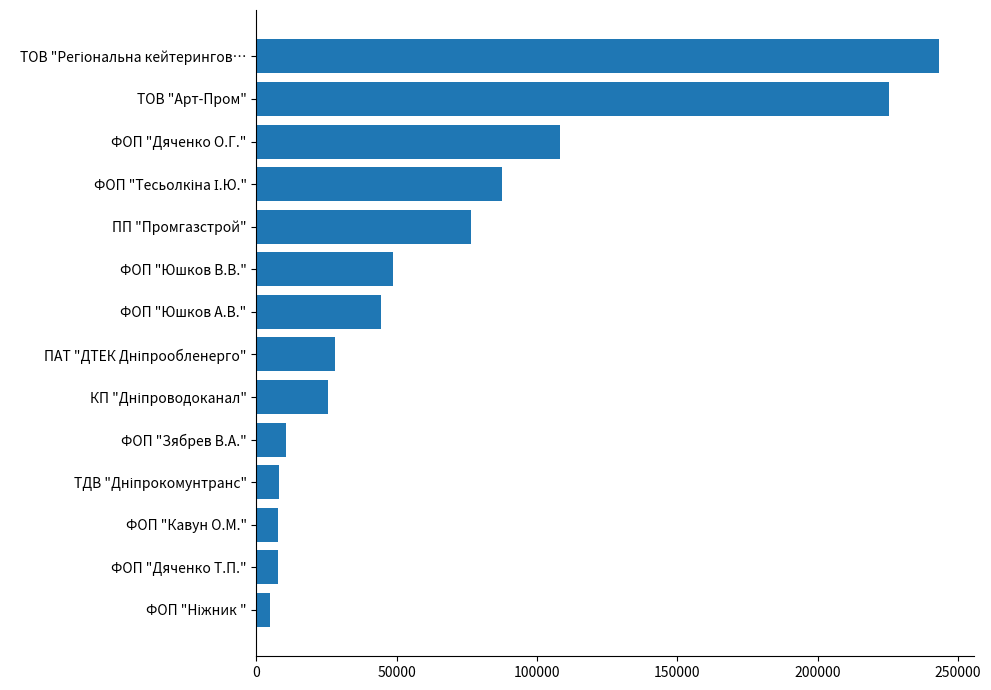

The value at ФОП "Дяченко Т.П." is 7500.0. True or false?

True